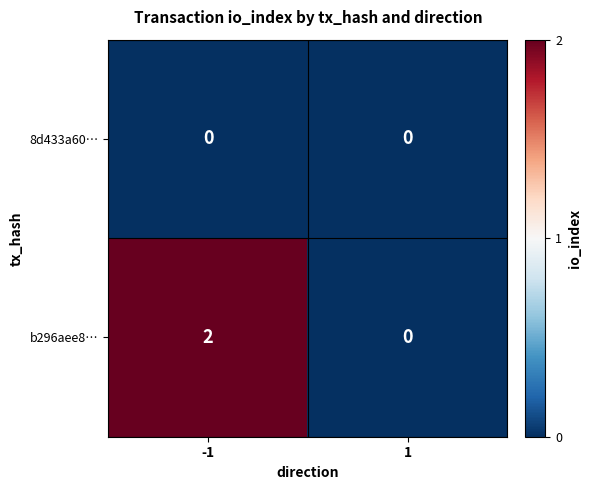

List the series in order of their peak value, highest first.

b296aee8…, 8d433a60…